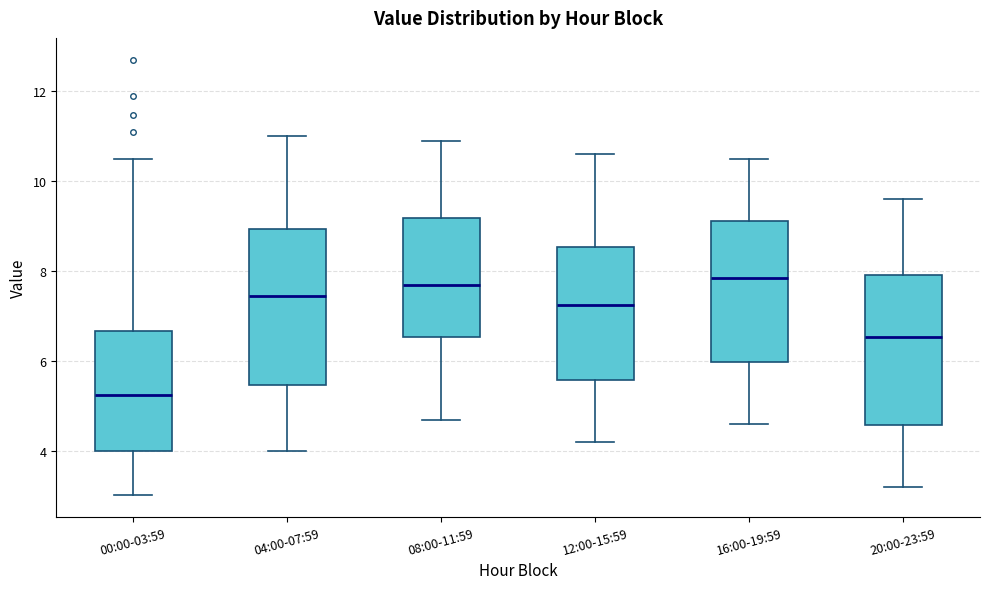

Reading left to right, read every box against the y-axis: the position of its median line, the range the box covers, and the ends of its whiskers. The values are not printed on the chart, so give them approximately, as read against the axis.

00:00-03:59: median 5.2, box 4.0 to 6.6, whiskers 3.0 to 10.6
04:00-07:59: median 7.4, box 5.4 to 9.0, whiskers 4.0 to 11.0
08:00-11:59: median 7.8, box 6.6 to 9.2, whiskers 4.8 to 11.0
12:00-15:59: median 7.2, box 5.6 to 8.6, whiskers 4.2 to 10.6
16:00-19:59: median 7.8, box 6.0 to 9.2, whiskers 4.6 to 10.6
20:00-23:59: median 6.6, box 4.6 to 8.0, whiskers 3.2 to 9.6